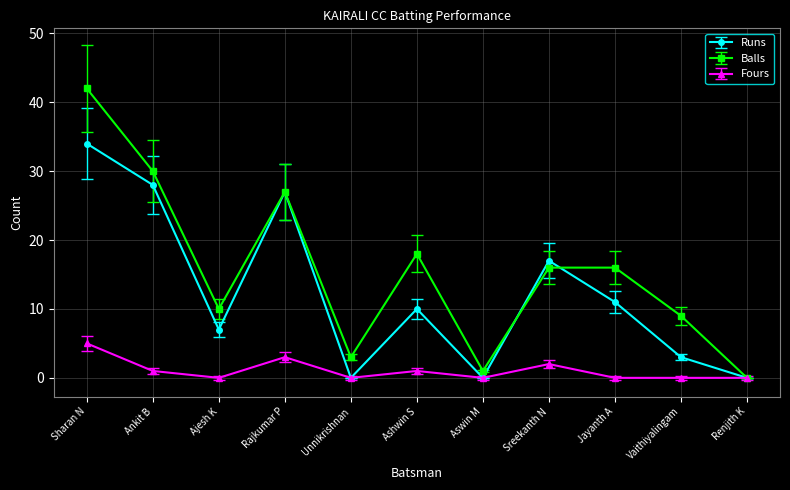

At which label is Balls closest to 21?

Ashwin S